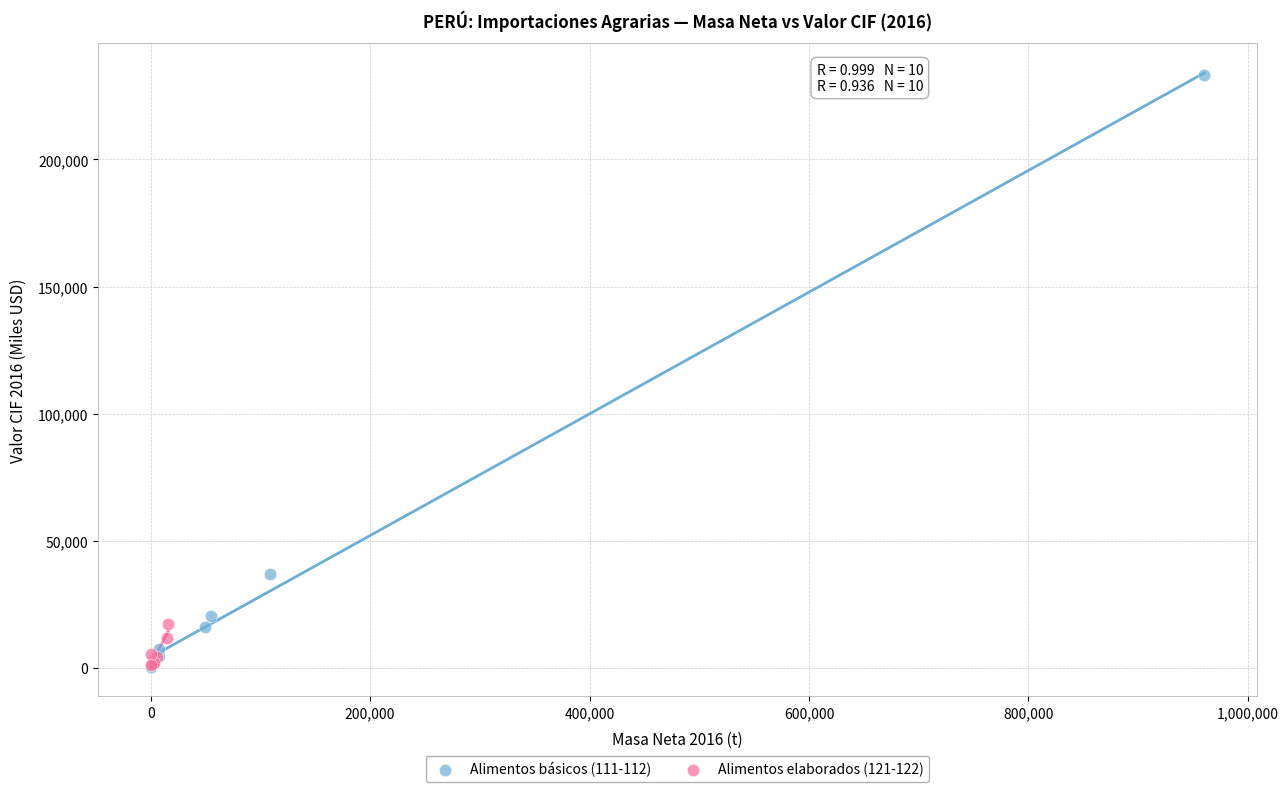

Which series contains the highest Y value?

Alimentos básicos (111-112)